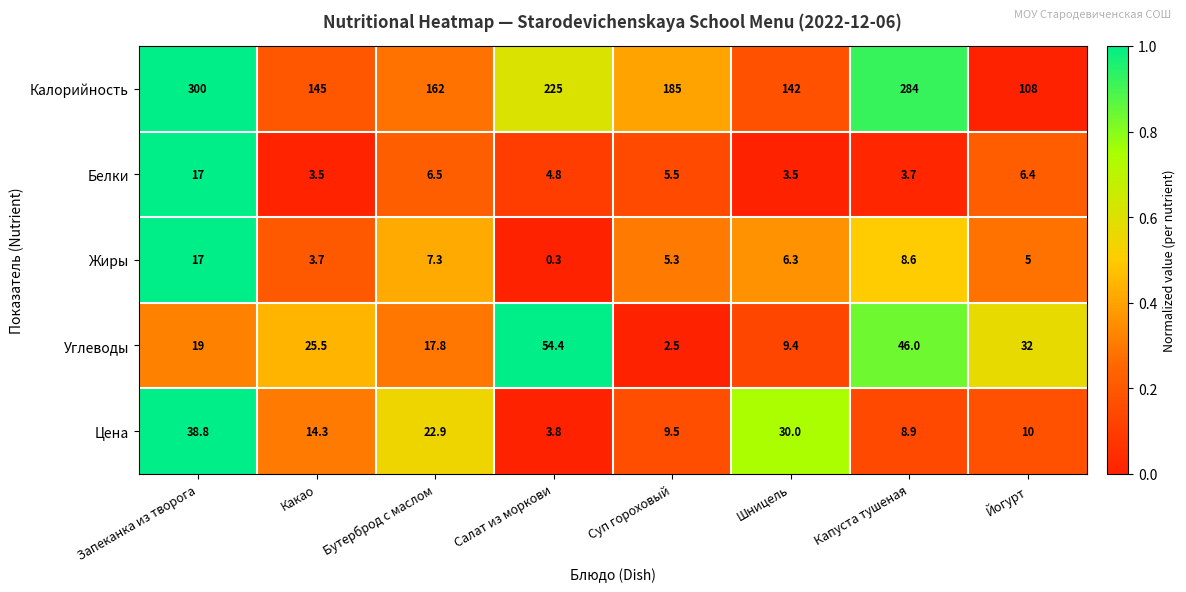

At which label does Цена first exceed 14?

Запеканка из творога